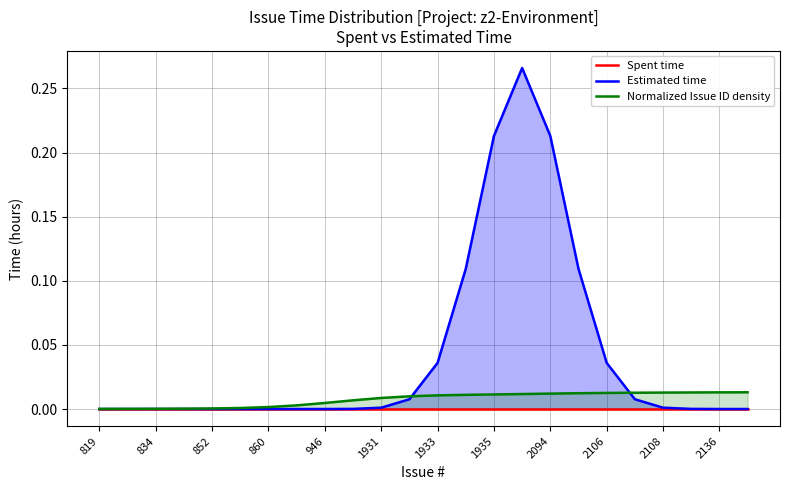

The value of Normalized Issue ID density at 1935 is 0.0. True or false?

False